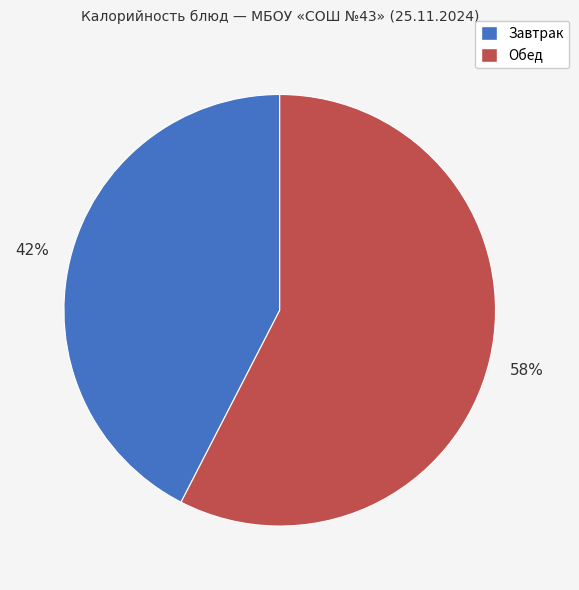

To the nearest percent, what is the average slice percentage?

50%